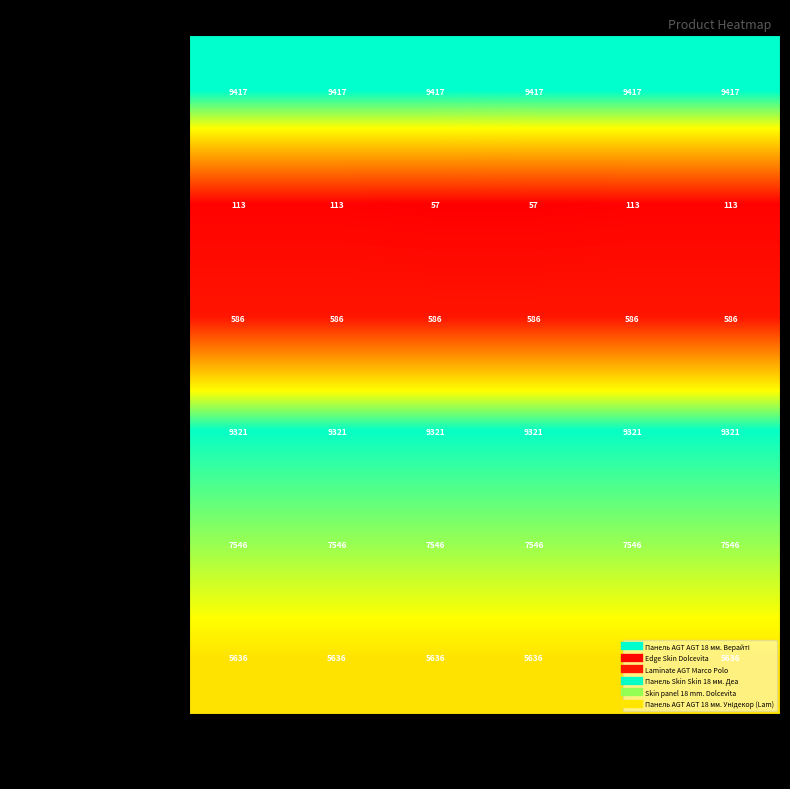

What is the smallest value displayed?

57